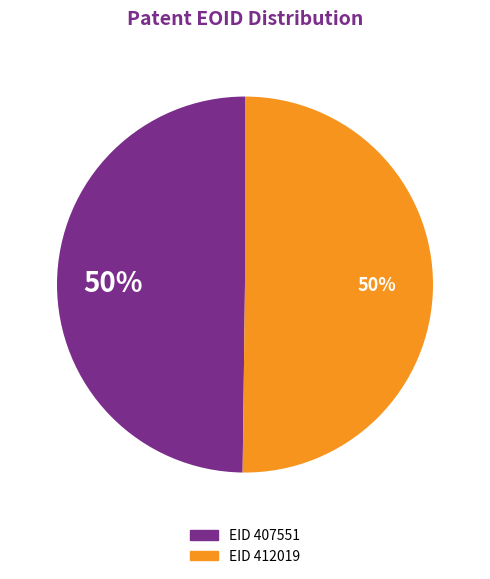

To the nearest percent, what is the average slice percentage?

50%